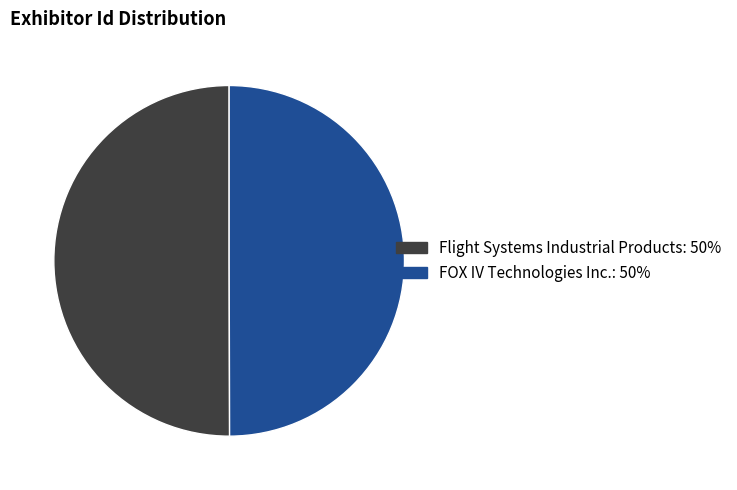

Combined, do FOX IV Technologies Inc.: 50% and Flight Systems Industrial Products: 50% account for over 50%?

Yes